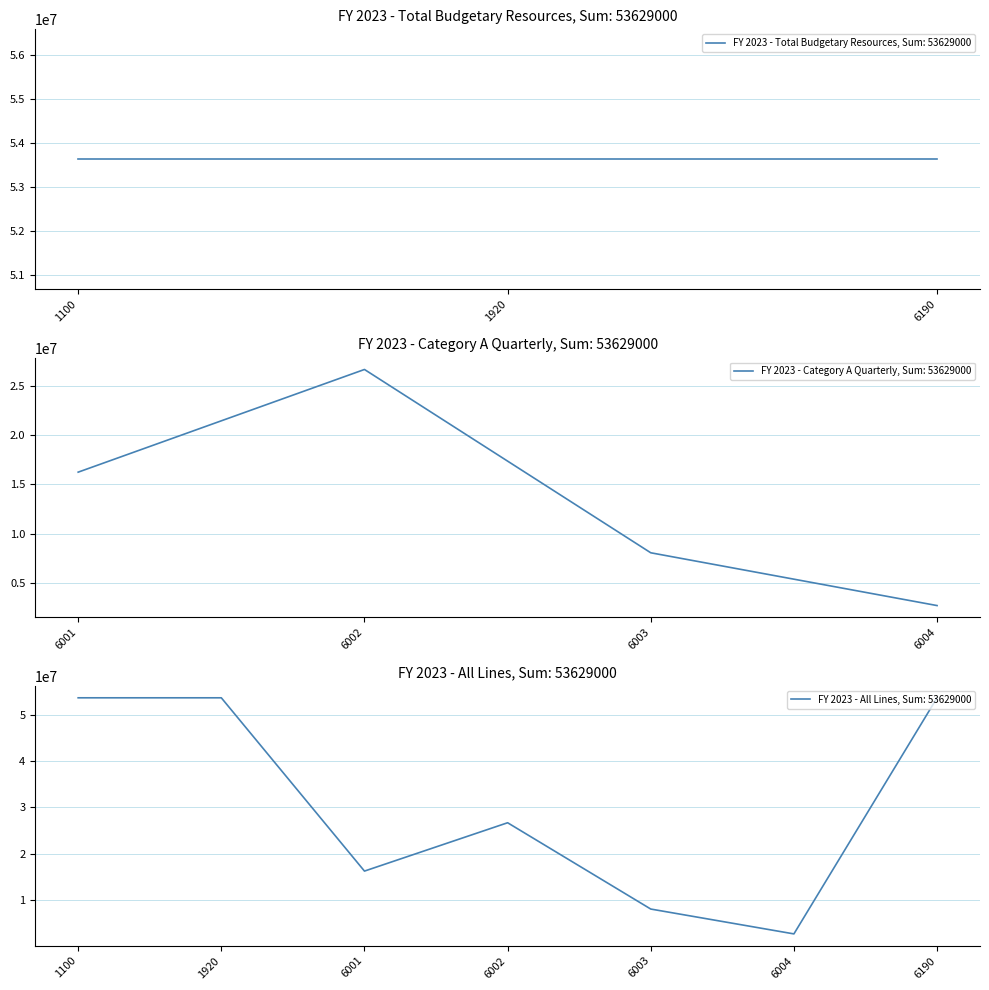

How many data points does each series have?

7